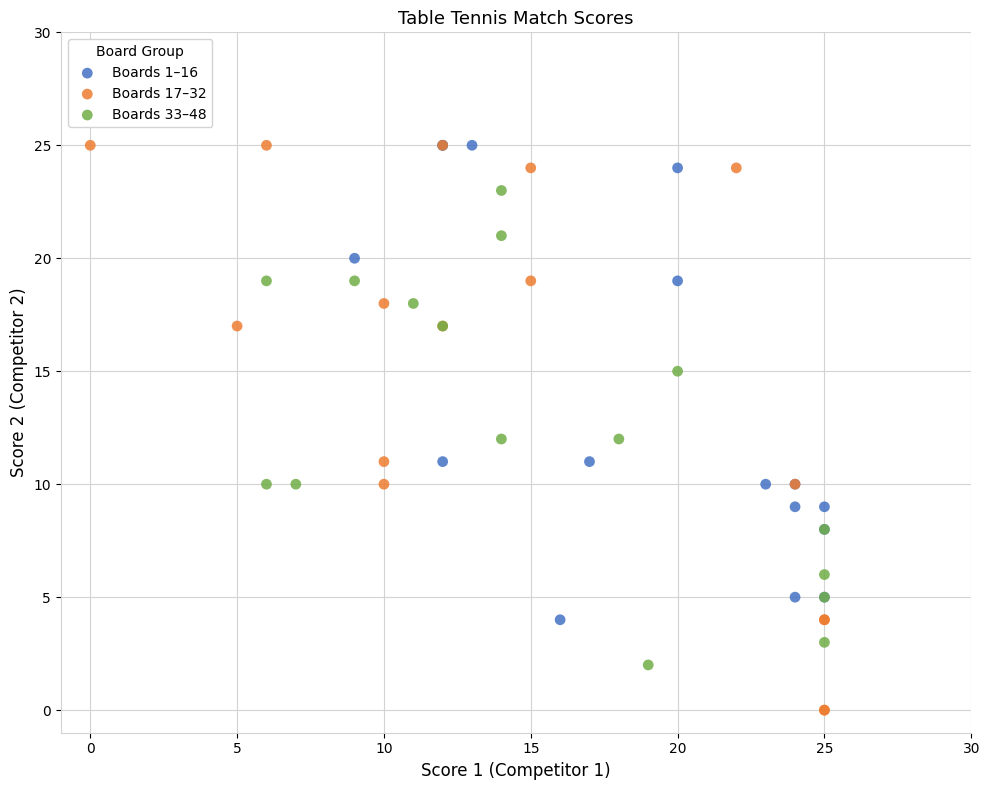

Which series reaches the minimum Y coordinate?

Boards 17–32